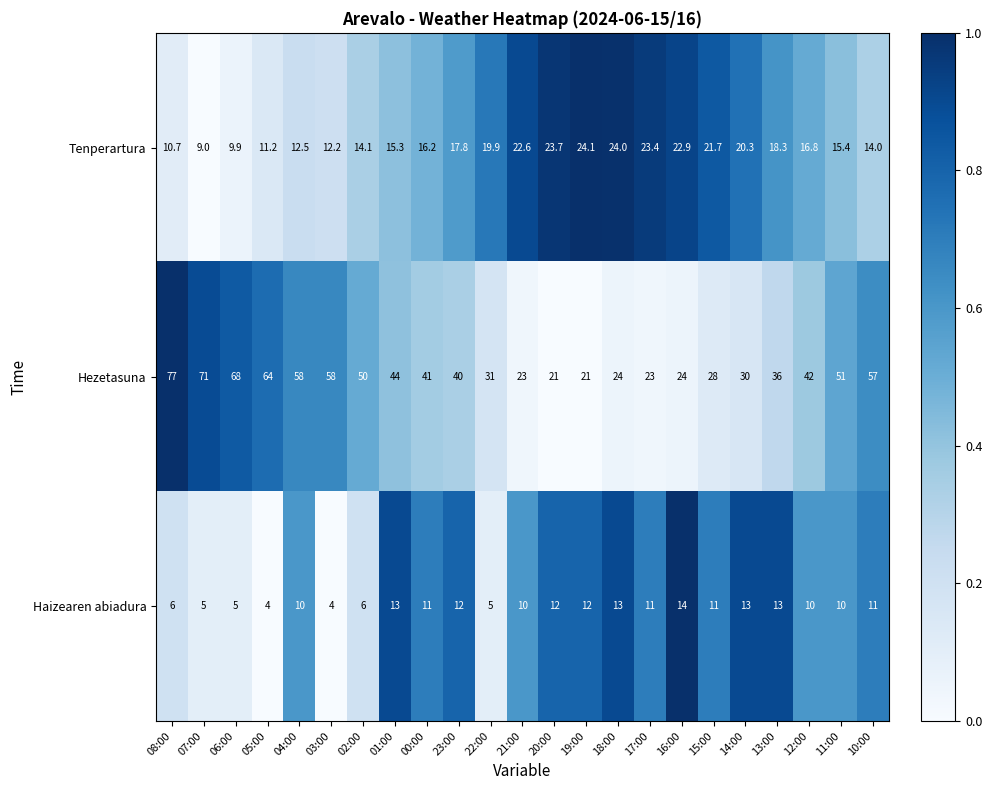

What is the difference between the highest and lowest values at 03:00?

54.0